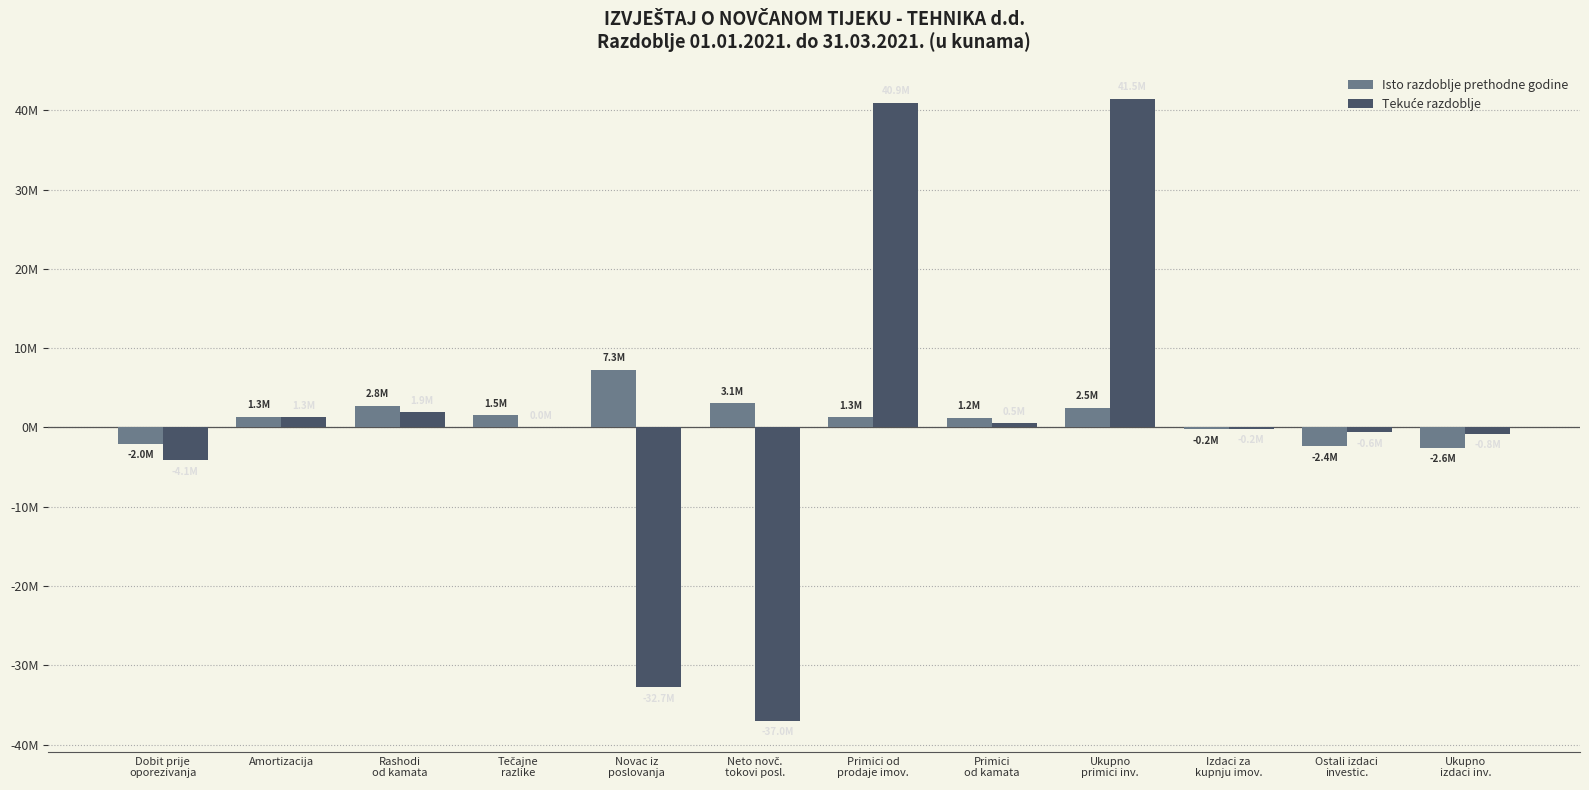

What is the difference between the maximum and minimum values in the Isto razdoblje prethodne godine series?

9853869